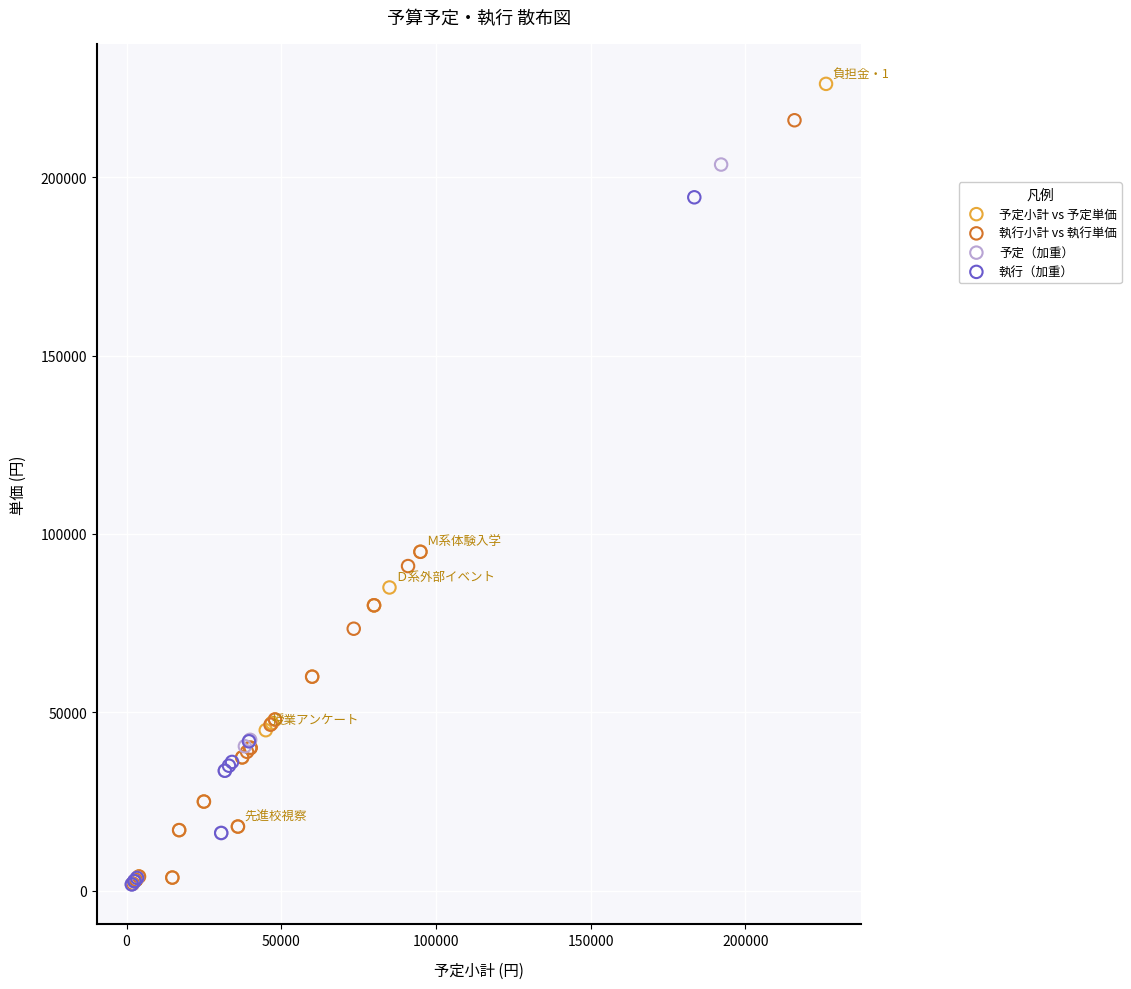

Which series contains the highest Y value?

予定小計 vs 予定単価